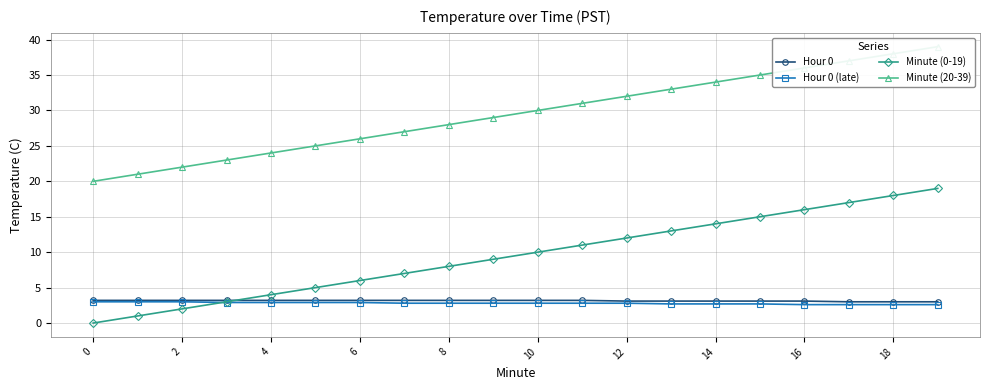

True or false: Hour 0 has more than 2 points higher than both neighbors.

False